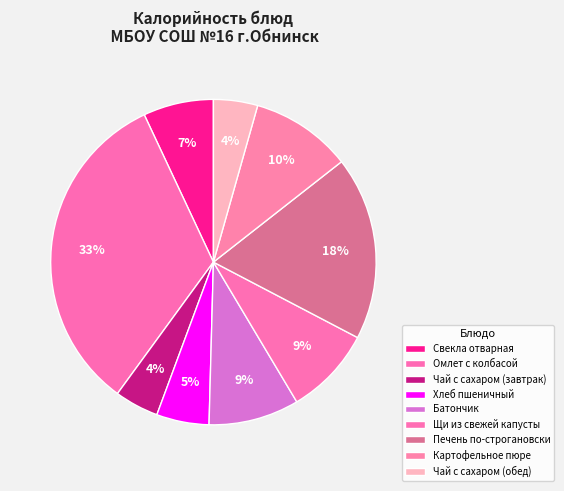

Which category has the biggest portion of the pie?

Омлет с колбасой